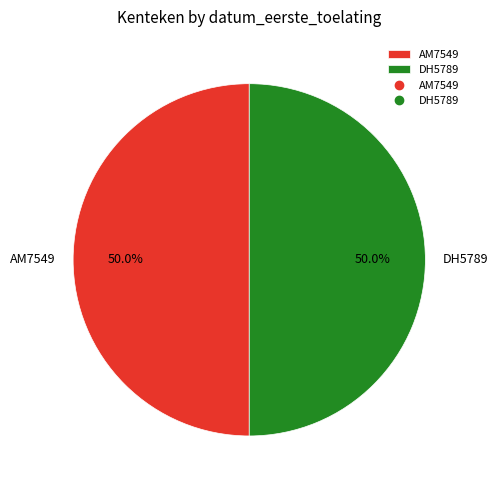

What percentage is NOT represented by AM7549?

50.0%